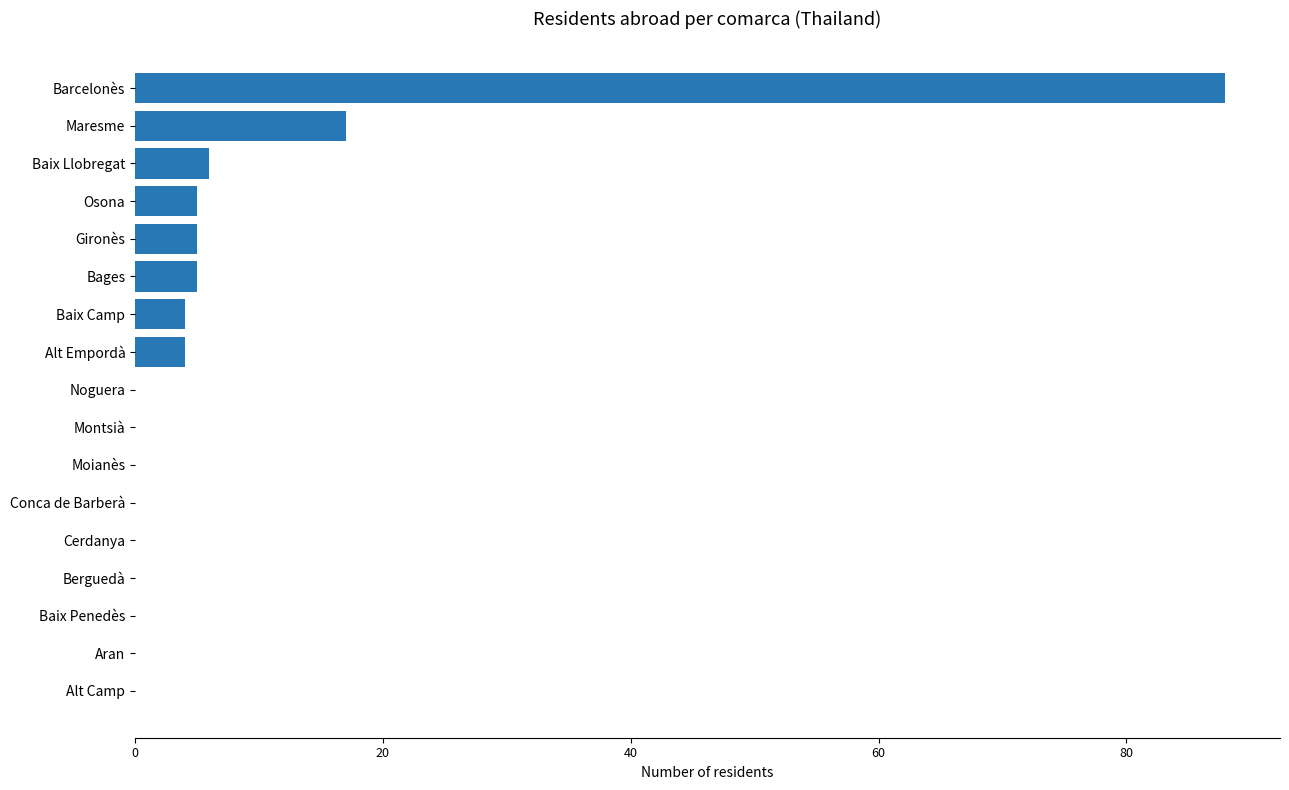

What is the approximate value at Alt Empordà?

4